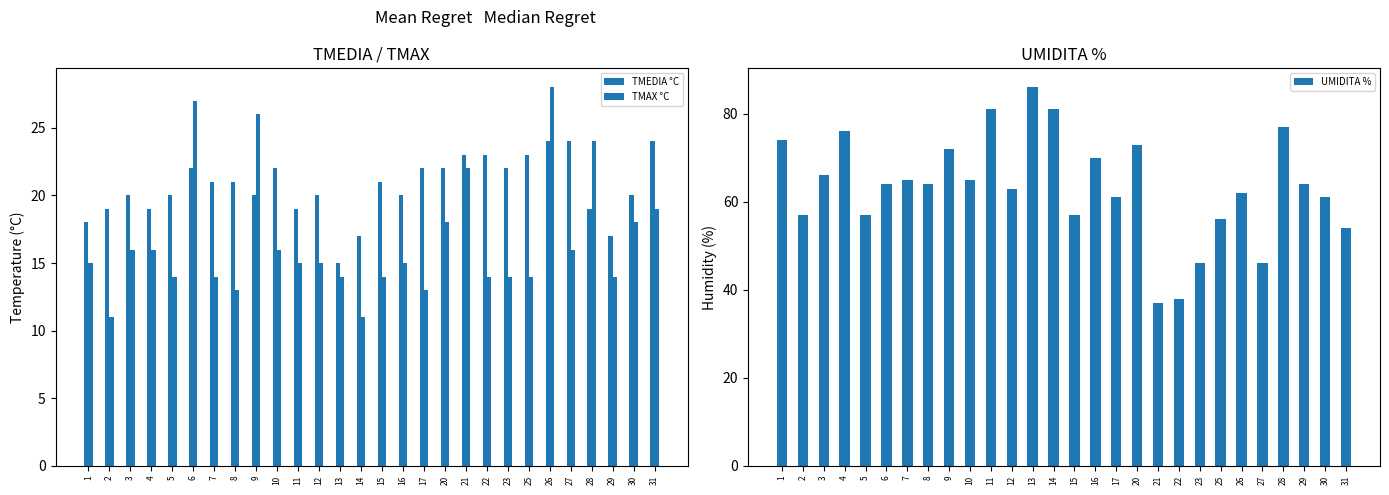

Reading left to right, list all the values displayed in this chart.

TMEDIA °C: 1=18	2=19	3=20	4=19	5=20	6=22	7=21	8=21	9=20	10=22	11=19	12=20	13=15	14=17	15=21	16=20	17=22	20=22	21=23	22=23	23=22	25=23	26=24	27=24	28=19	29=17	30=20	31=24
TMAX °C: 1=15	2=11	3=16	4=16	5=14	6=27	7=14	8=13	9=26	10=16	11=15	12=15	13=14	14=11	15=14	16=15	17=13	20=18	21=22	22=14	23=14	25=14	26=28	27=16	28=24	29=14	30=18	31=19
UMIDITA %: 1=74	2=57	3=66	4=76	5=57	6=64	7=65	8=64	9=72	10=65	11=81	12=63	13=86	14=81	15=57	16=70	17=61	20=73	21=37	22=38	23=46	25=56	26=62	27=46	28=77	29=64	30=61	31=54